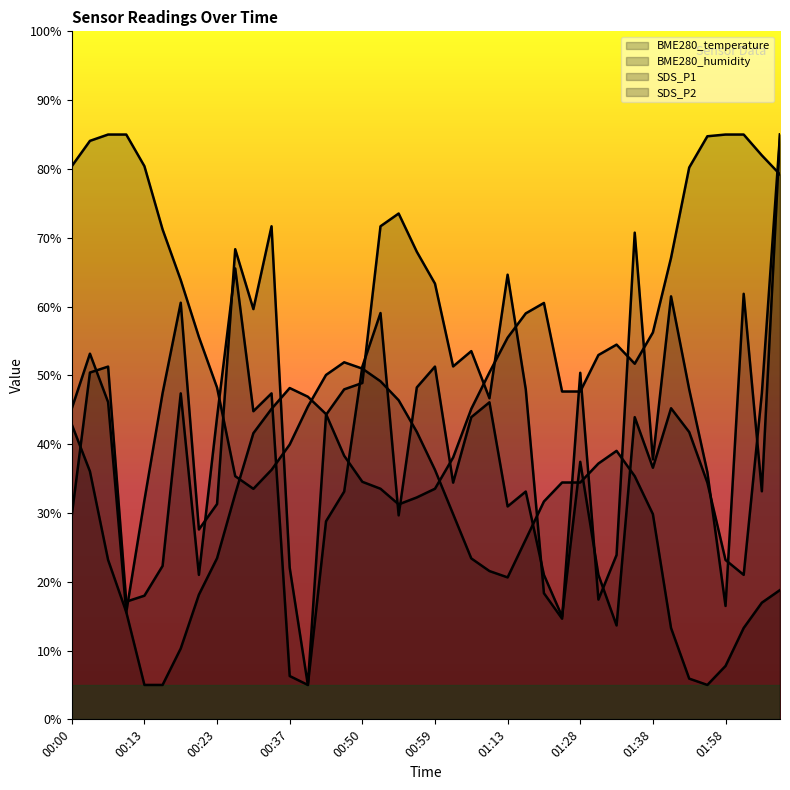

True or false: SDS_P2 and SDS_P1 cross at least once.

True